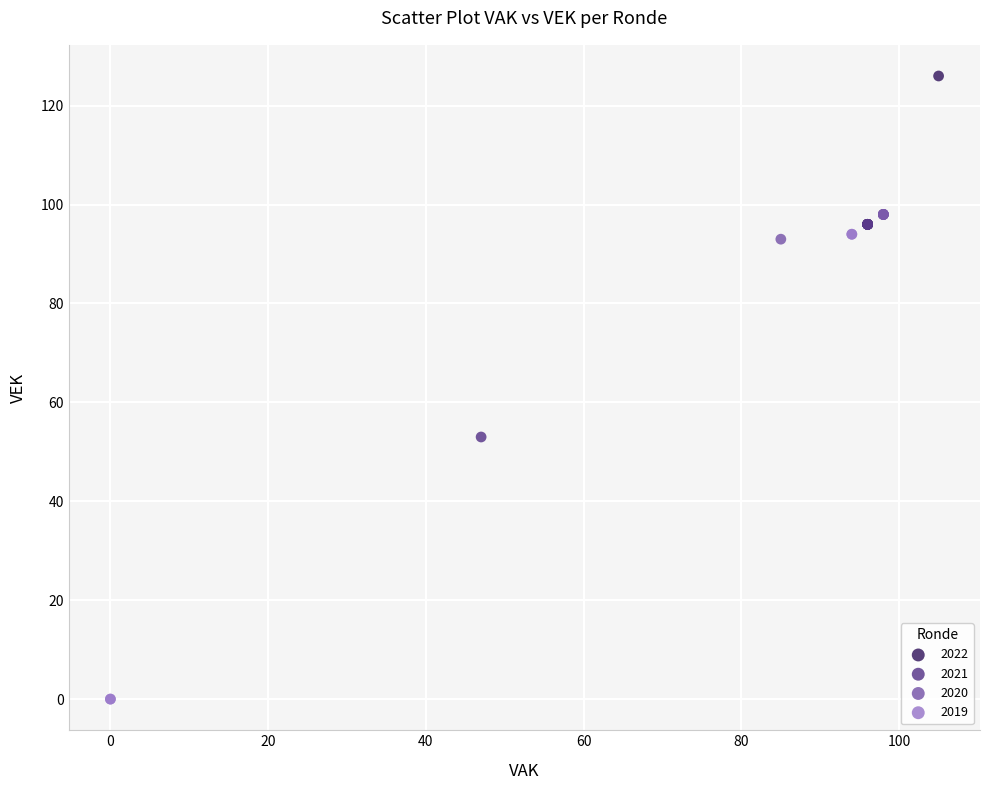

Which series has the widest spread of Y values?

2019